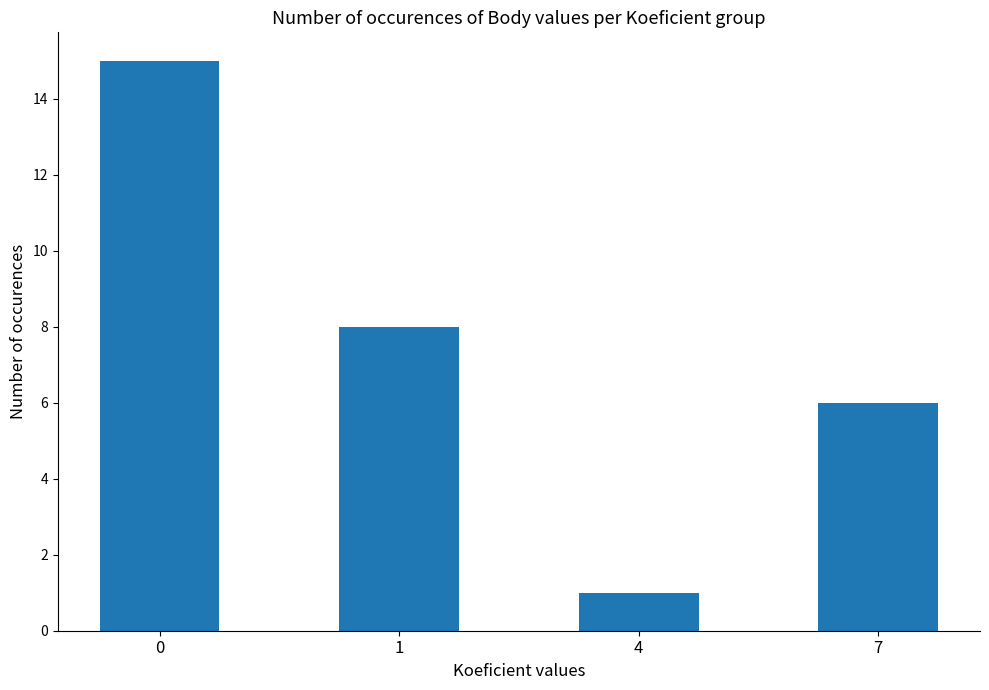

What is the ratio of the value at 7 to the value at 0?

0.4